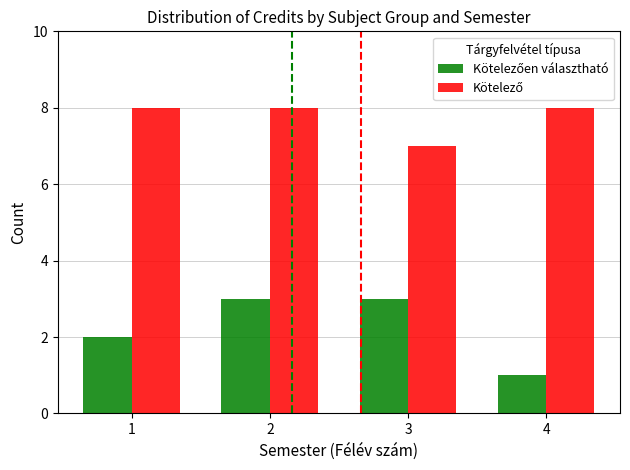

What is the total value across all series at 4?

9